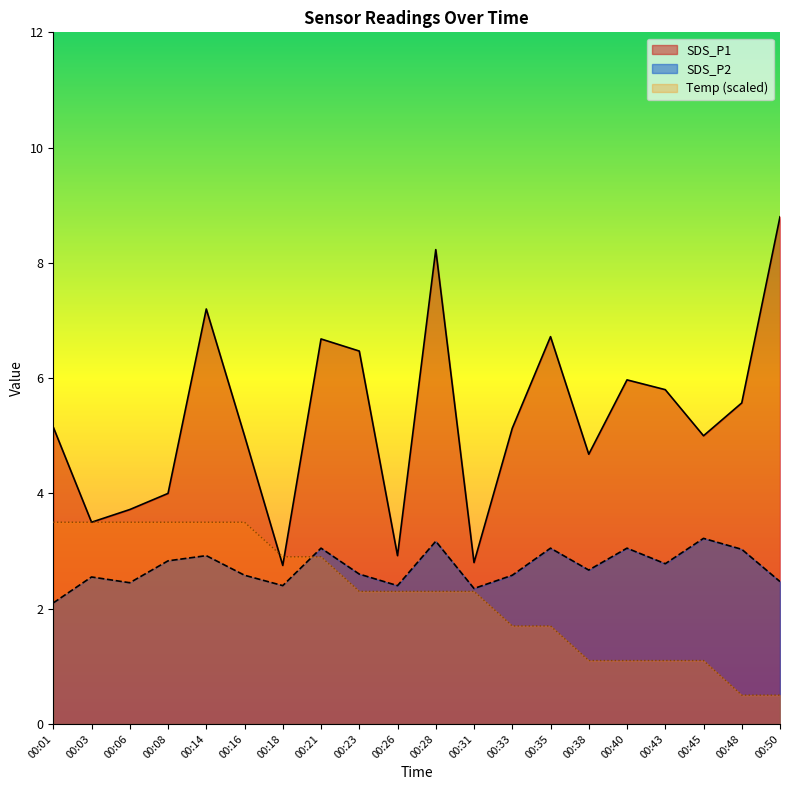

True or false: SDS_P2 has more than 1 interior local peaks.

True